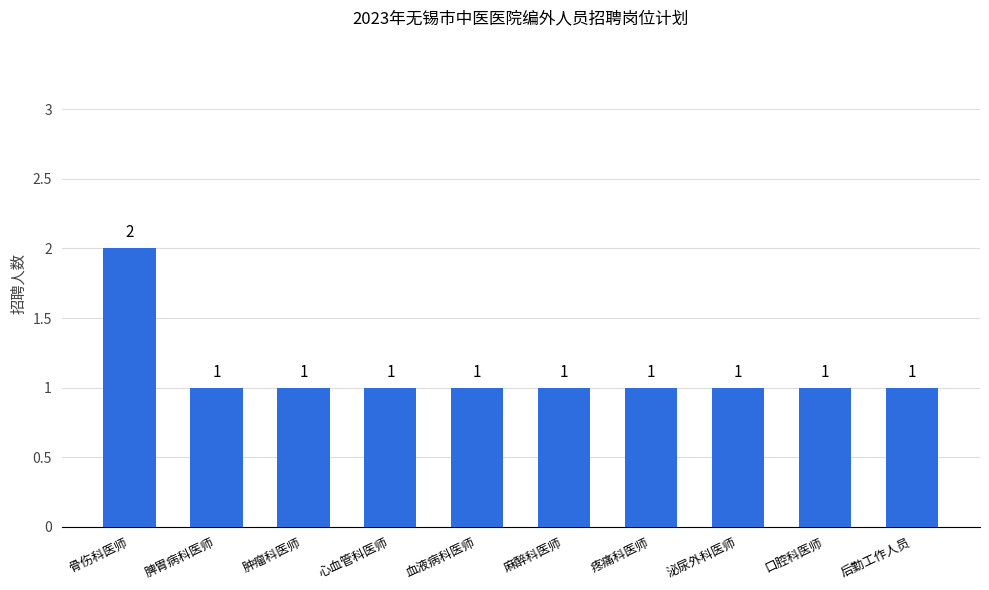

Is it true that the value at 心血管科医师 is 0?

False